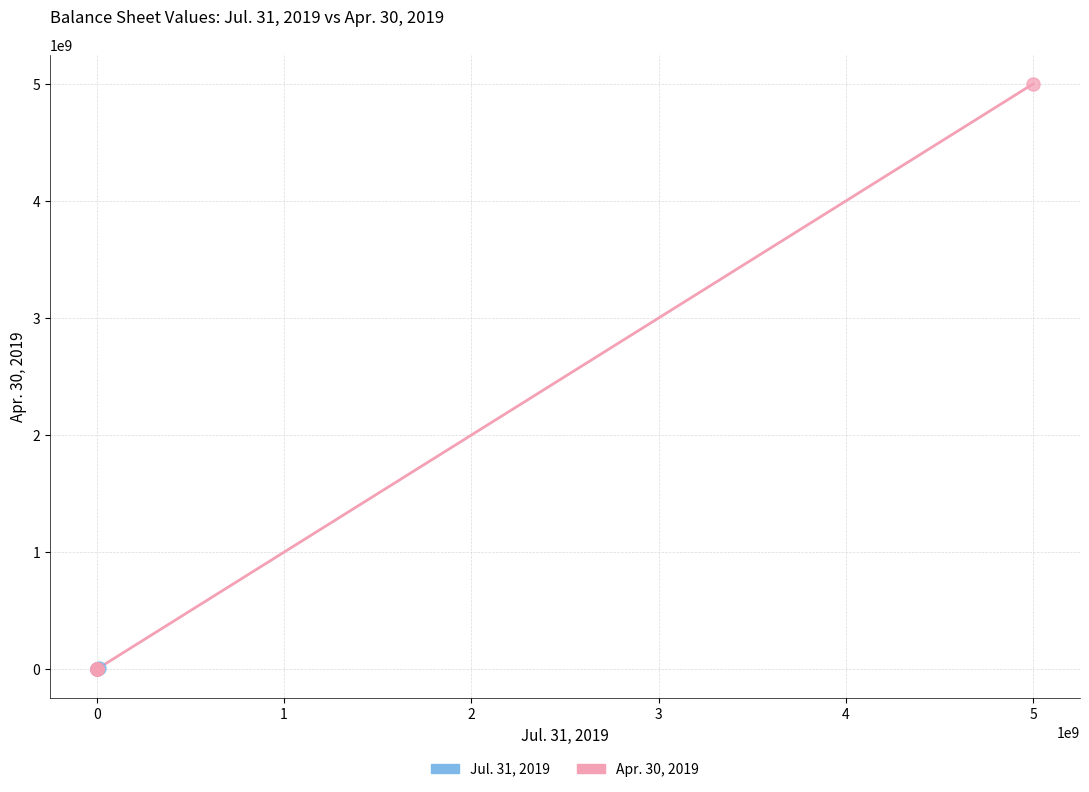

Which series contains the highest Y value?

Apr. 30, 2019